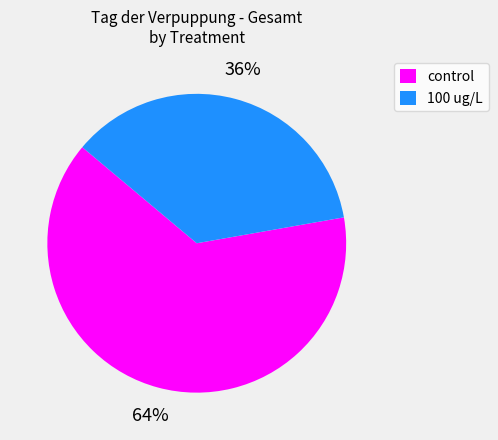

To the nearest percent, what portion does 100 ug/L represent?

36%